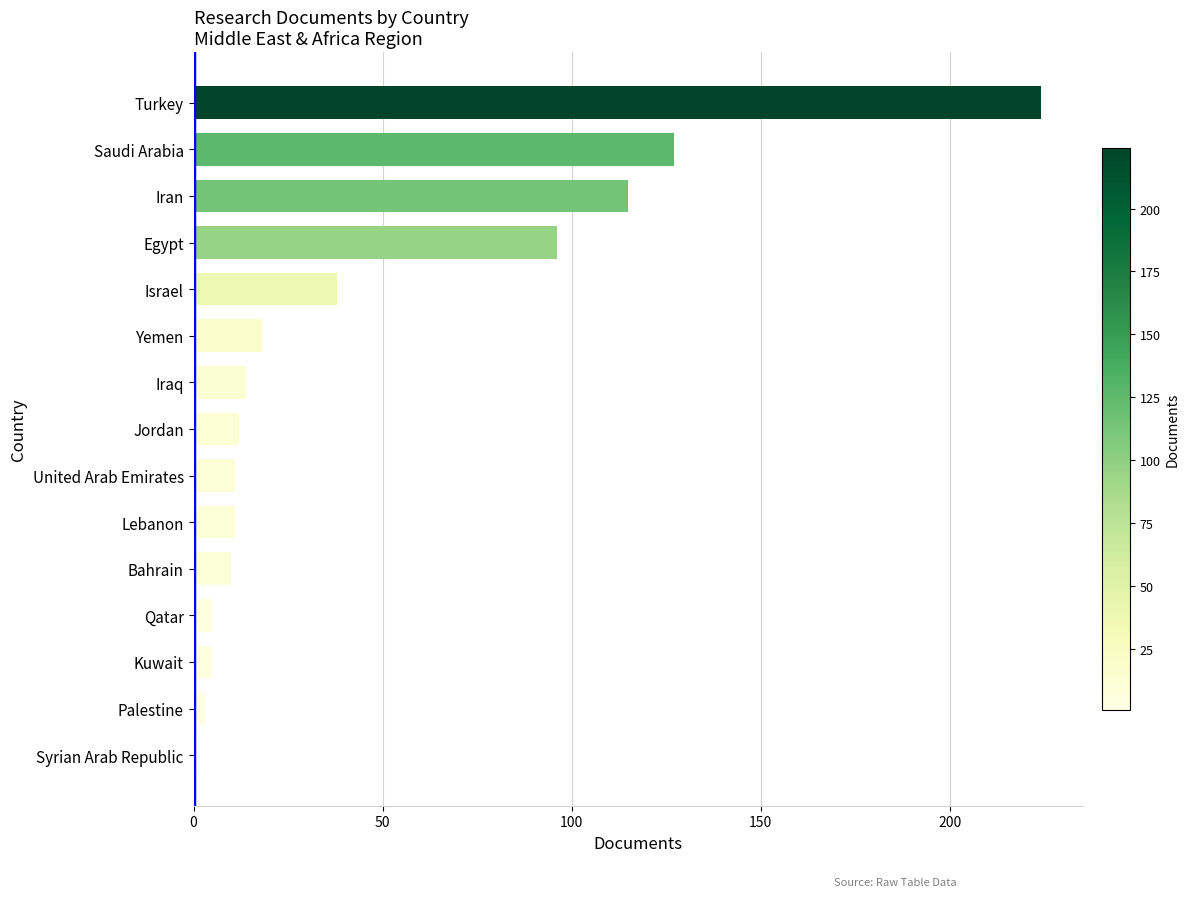

The value at Kuwait is 5. True or false?

True